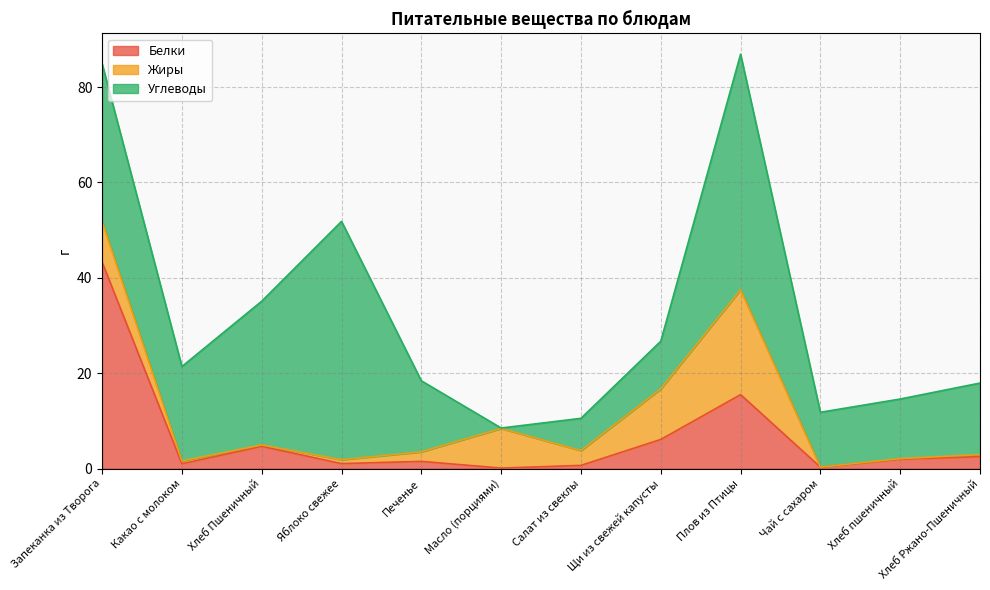

How many interior local peaks does the Жиры series have?

2